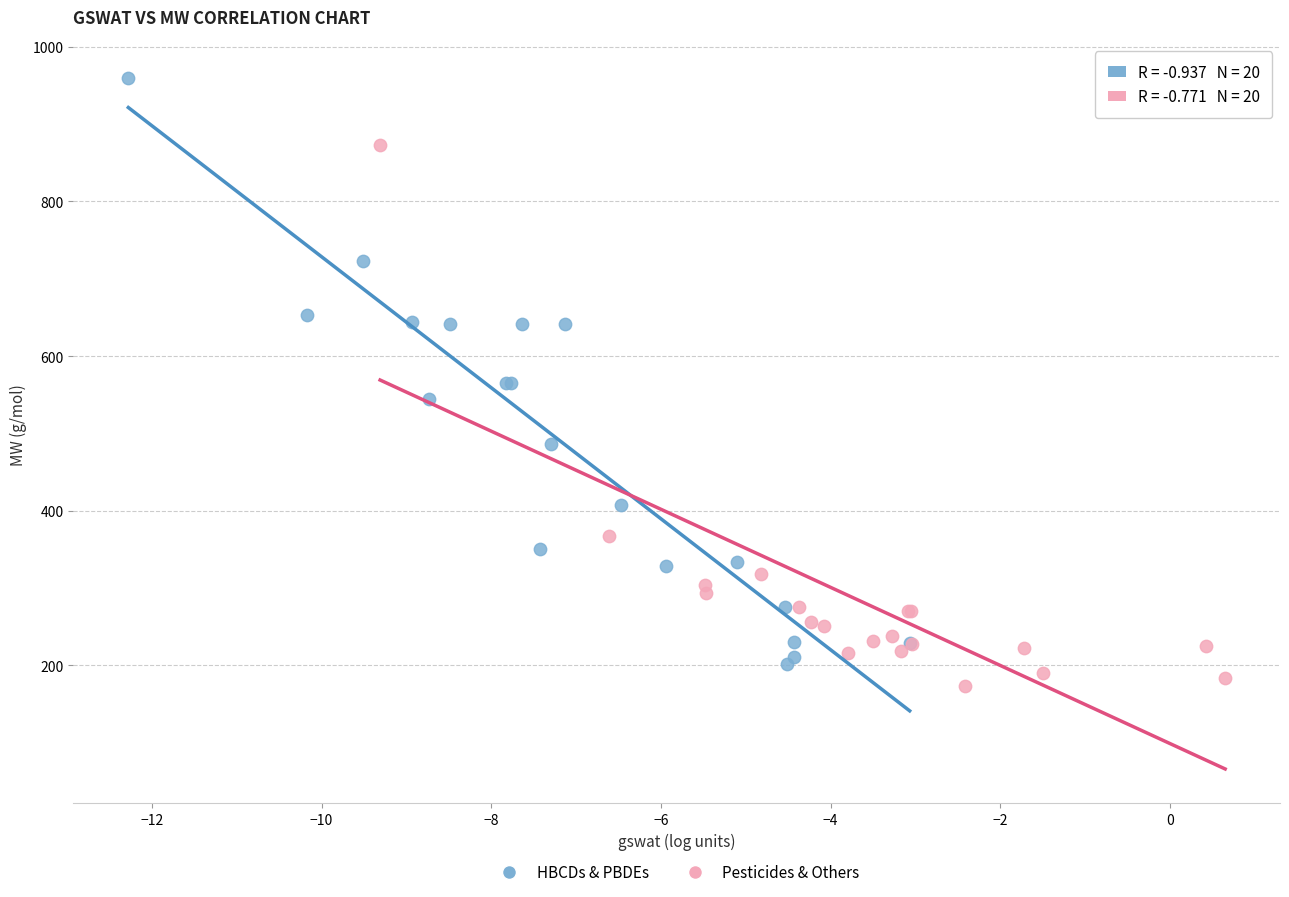

Which series contains the highest Y value?

HBCDs & PBDEs